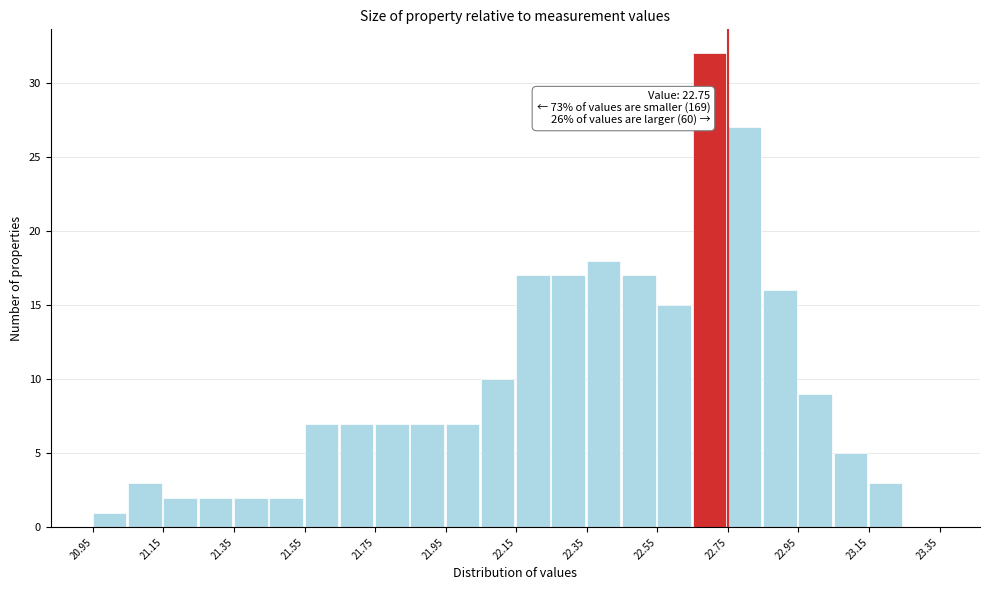

Which range on the x-axis has the tallest bar?

22.65 to 22.75